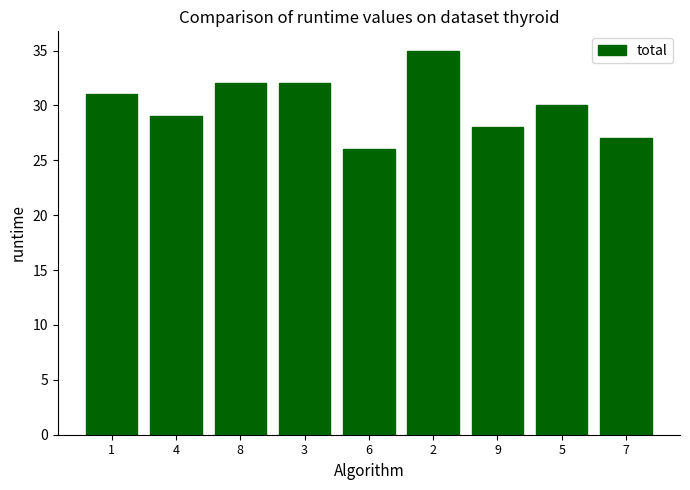

Which label corresponds to the smallest value in the chart?

6